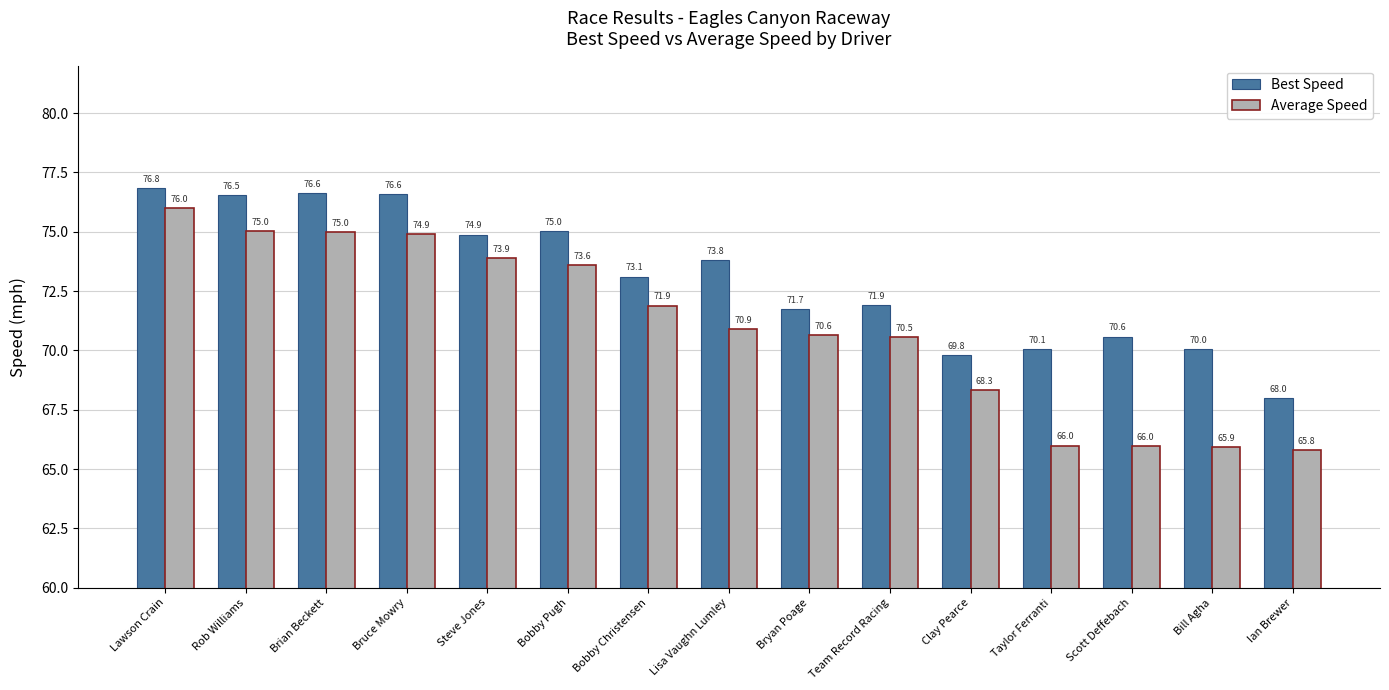

What is the label of the 10th bar from the left?

Team Record Racing